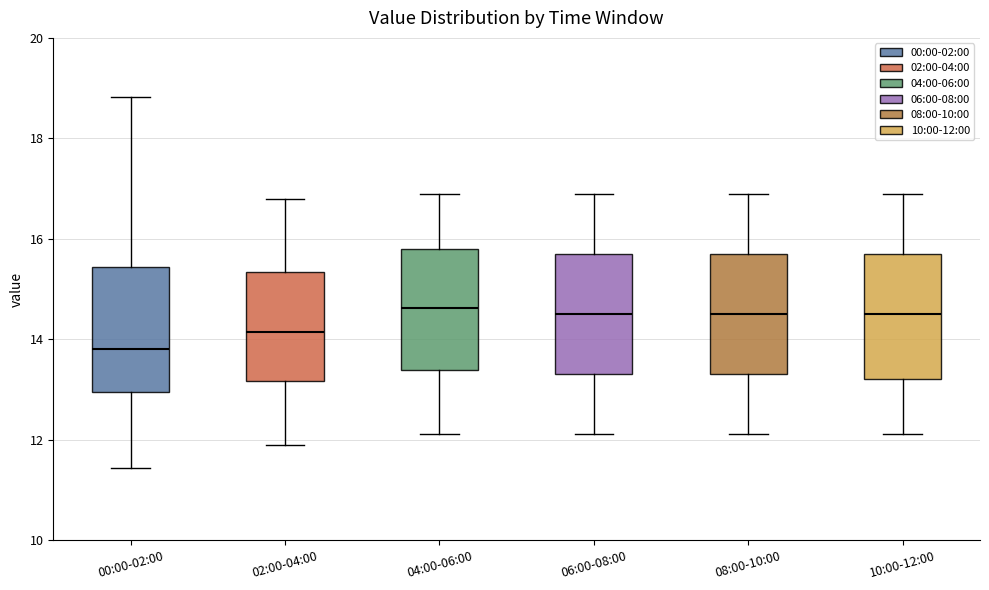

Reading left to right, transcribe this box plot: for each box, give where its median line is, the range the box spans, and where its two whiskers end, as read against the y-axis. The values are not printed on the chart, so give them approximately, as read against the axis.

00:00-02:00: median 13.8, box 13.0 to 15.4, whiskers 11.4 to 18.8
02:00-04:00: median 14.2, box 13.2 to 15.4, whiskers 12.0 to 16.8
04:00-06:00: median 14.6, box 13.4 to 15.8, whiskers 12.2 to 16.8
06:00-08:00: median 14.6, box 13.4 to 15.6, whiskers 12.2 to 16.8
08:00-10:00: median 14.6, box 13.4 to 15.6, whiskers 12.2 to 16.8
10:00-12:00: median 14.6, box 13.2 to 15.6, whiskers 12.2 to 16.8